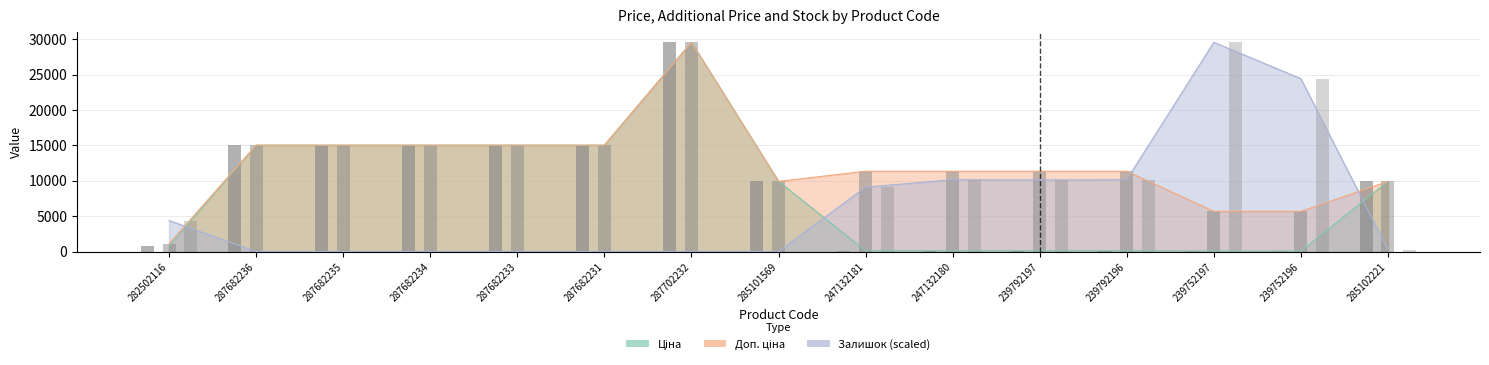

Does the chart contain stacked bars?

No